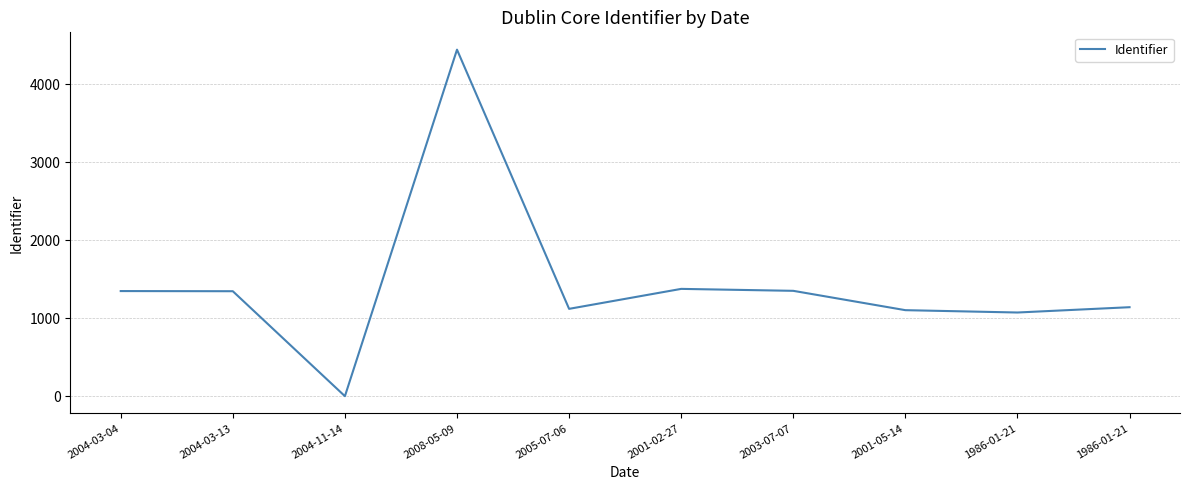

What value does the data have at 2004-03-04?

1348